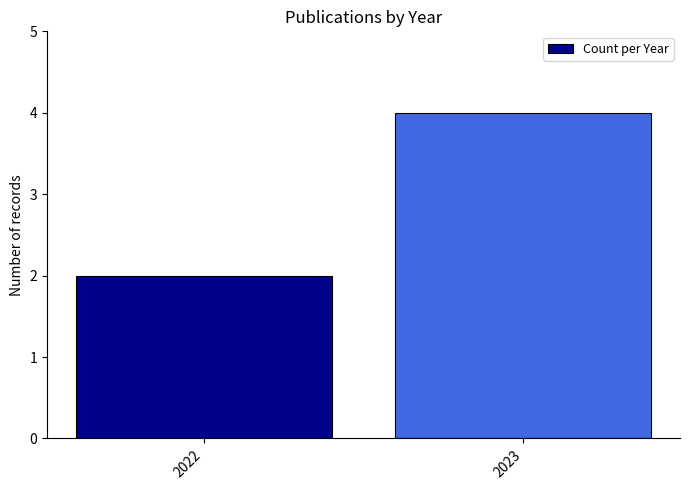

List the labels in order of value, smallest first.

2022, 2023